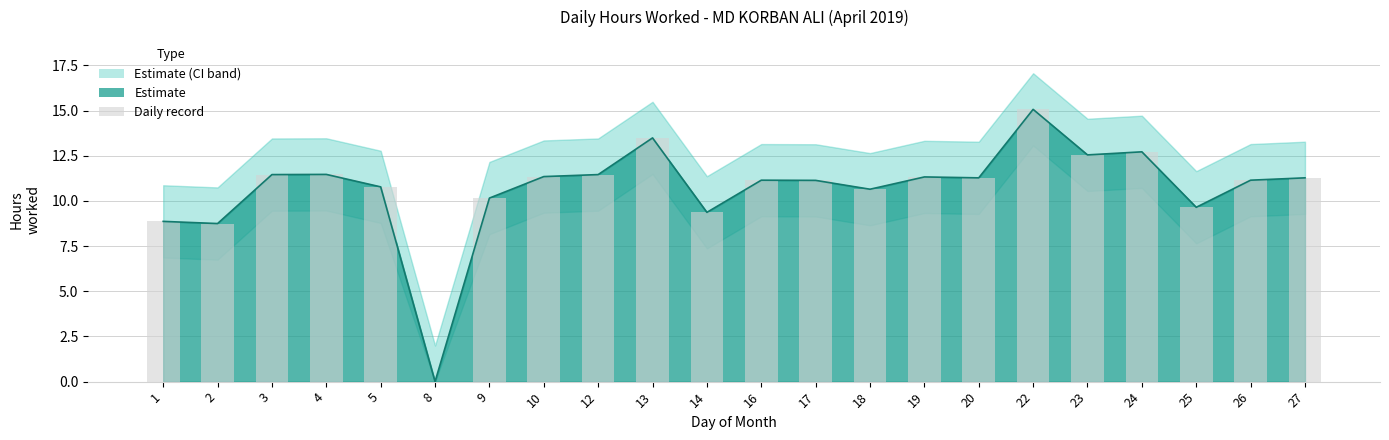

What is the ratio of the value at 18 to the value at 12?

0.9